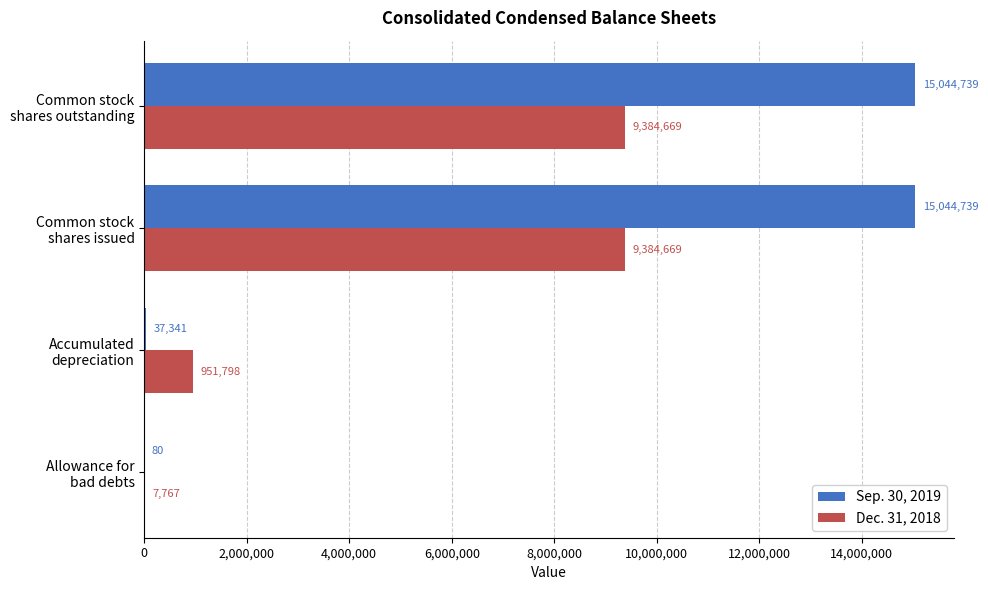

Which series has the largest total across all categories?

Sep. 30, 2019